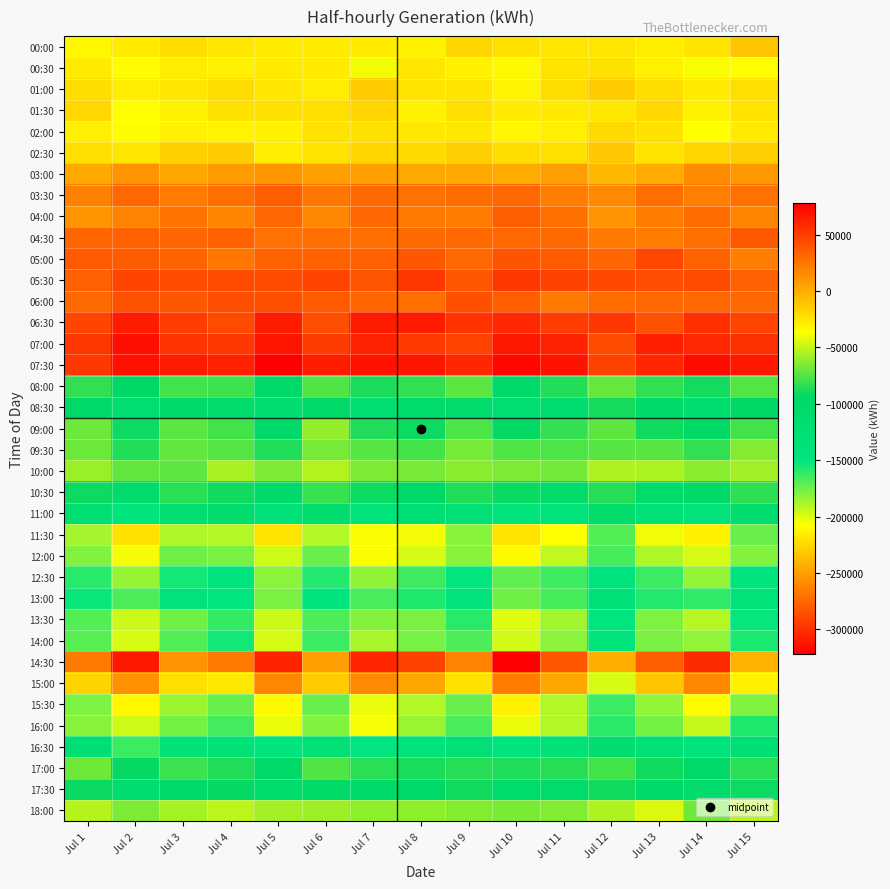

Between Jul 3 and Jul 4, which is larger?

Jul 3